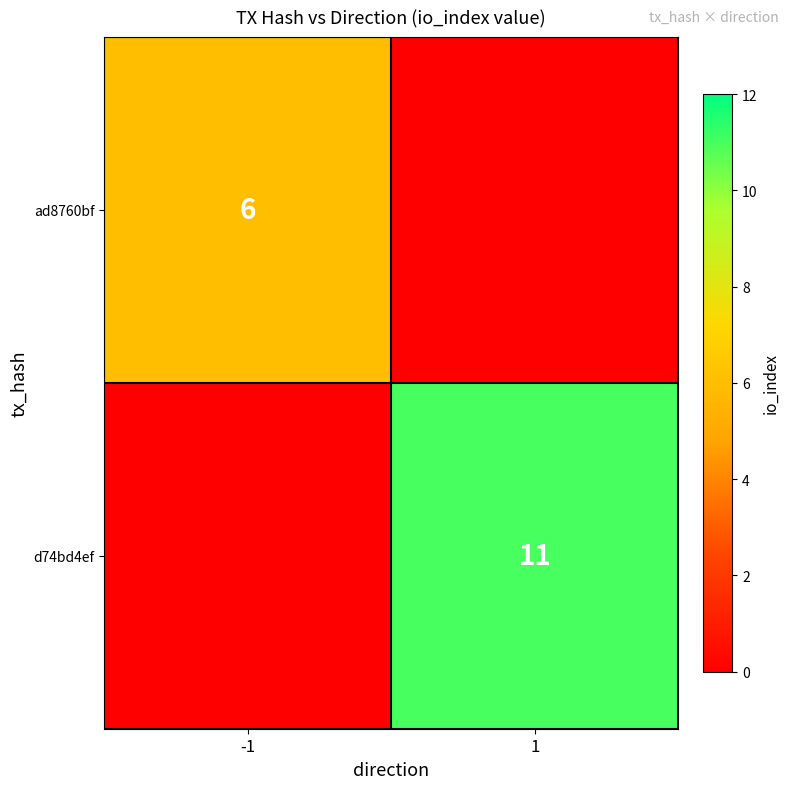

Is the value of d74bd4ef at 1 greater than the value of ad8760bf at -1?

Yes